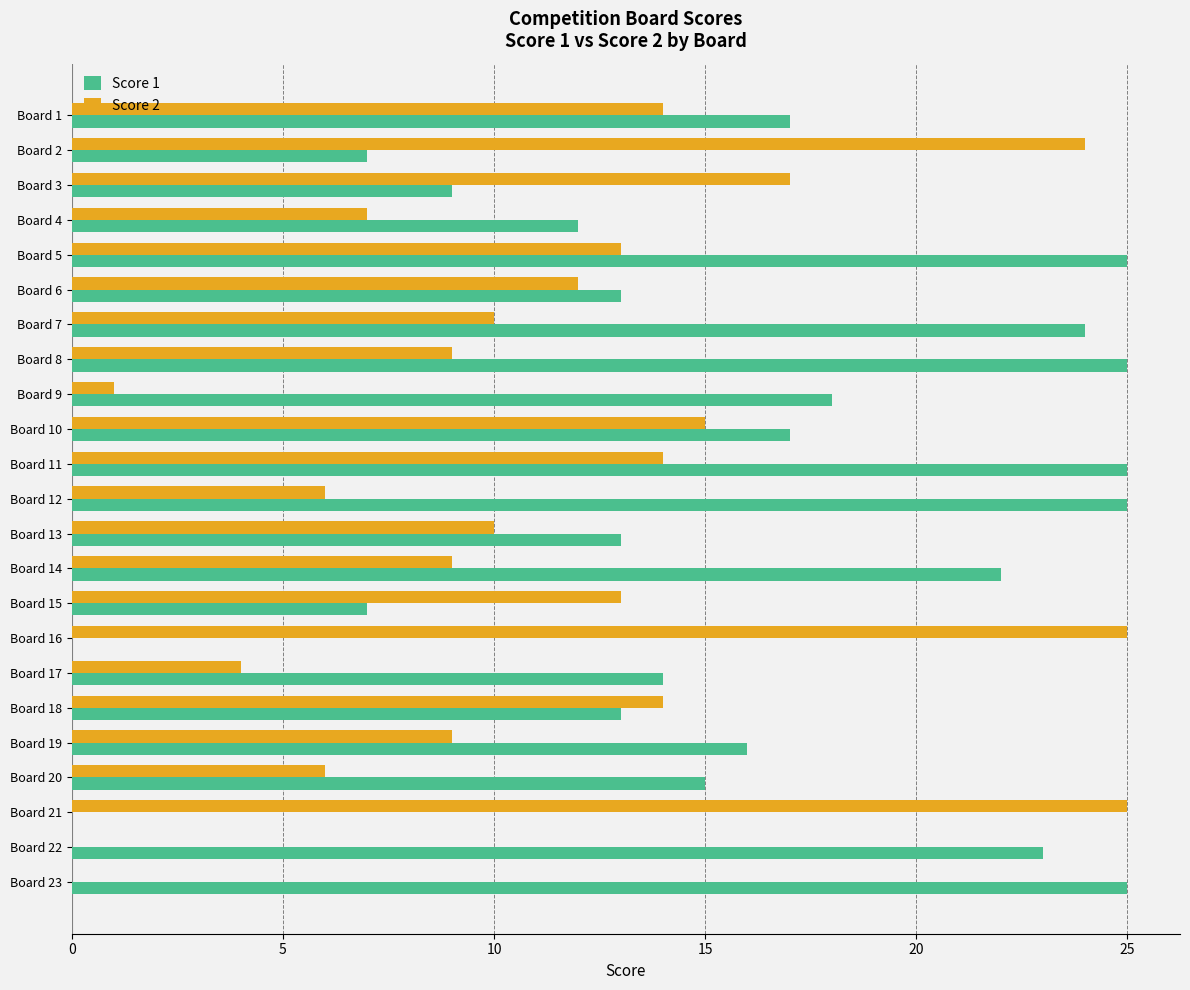

True or false: Score 1 has a value of 25 at Board 23.

True